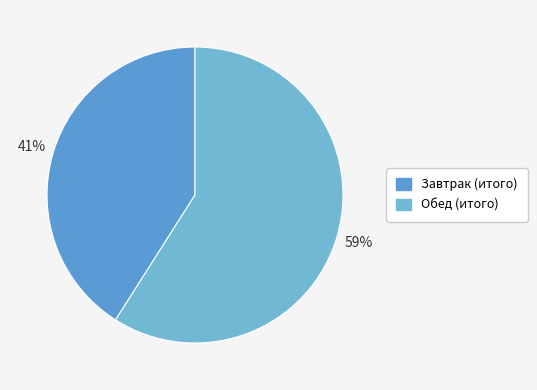

Does any single category account for the majority?

Yes